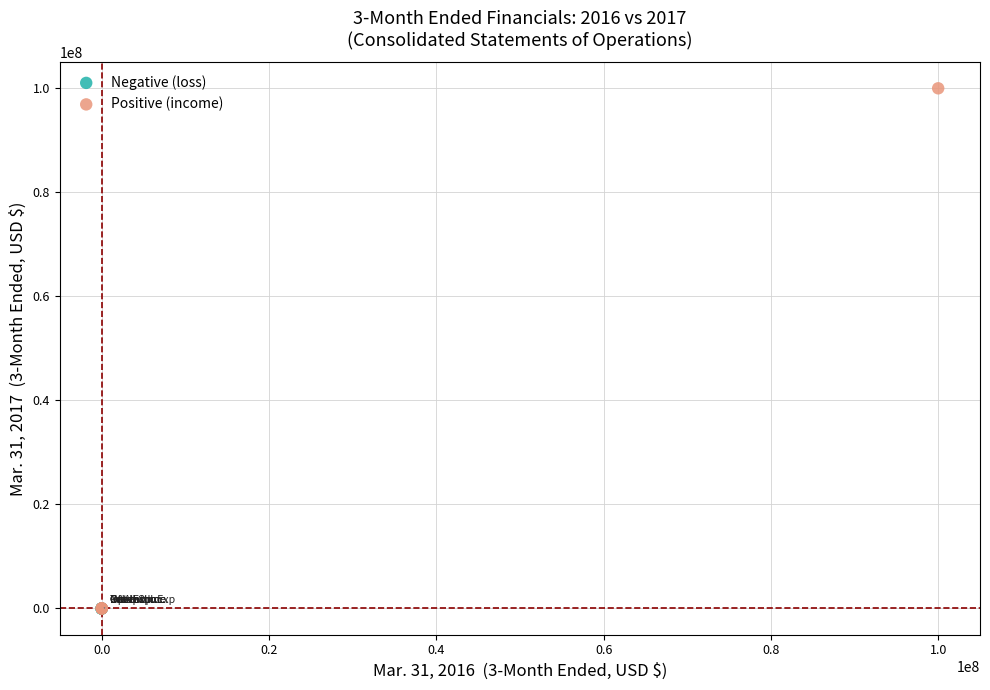

Which series contains the highest Y value?

Positive (income)